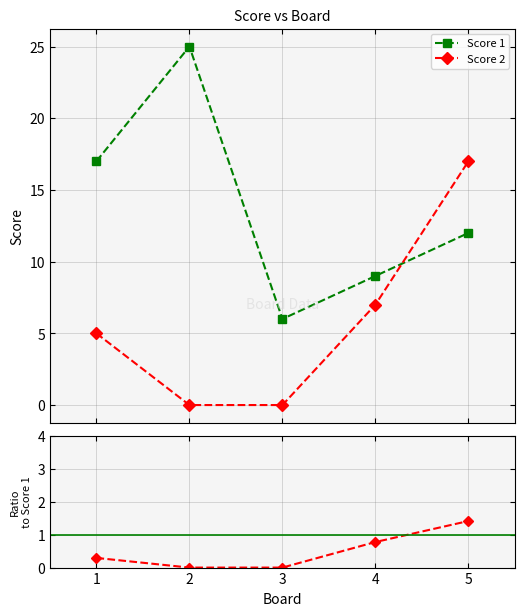

List the series in order of their overall mean, highest first.

Score 1, Score 2, Score 2 / Score 1